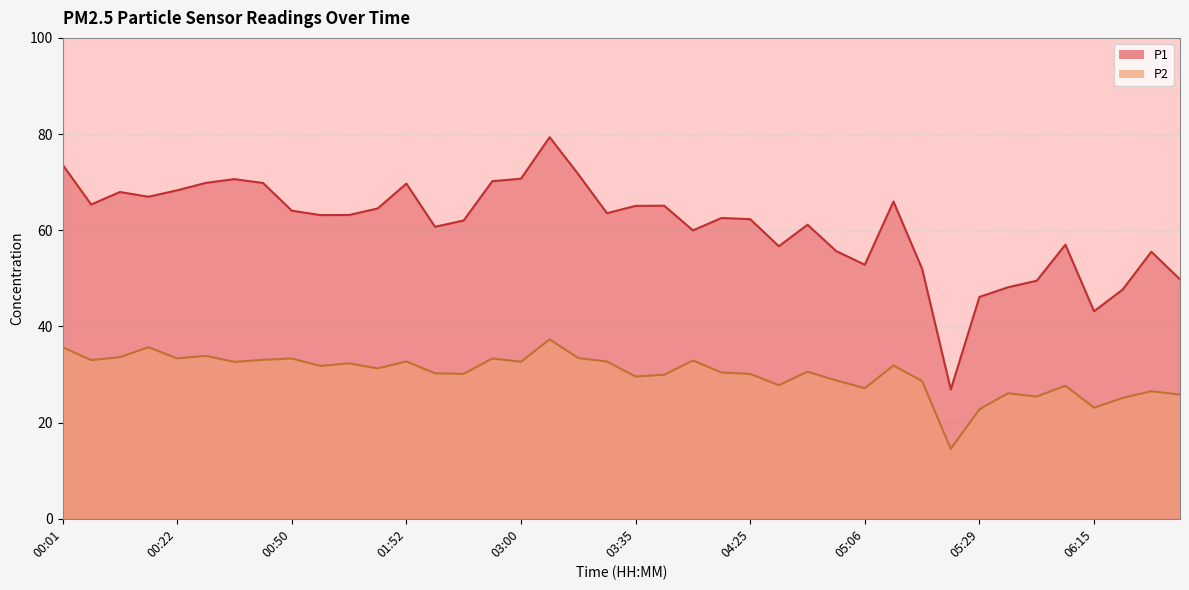

Reading left to right, extract all data points from this chart.

P1: 00:01=73.7	00:07=65.3	00:12=68.0	00:17=67.0	00:22=68.3	00:27=69.8	00:33=70.6	00:38=69.8	00:50=64.1	01:01=63.1	01:39=63.2	01:46=64.5	01:52=69.7	02:16=60.7	02:29=62.0	02:35=70.2	03:00=70.7	03:06=79.3	03:12=71.7	03:18=63.5	03:35=65.1	04:00=65.1	04:06=60.0	04:19=62.5	04:25=62.3	04:49=56.7	04:54=61.1	05:00=55.7	05:06=52.8	05:12=66.0	05:17=52.0	05:23=26.9	05:29=46.1	05:35=48.1	05:46=49.5	05:52=57.0	06:15=43.1	06:20=47.7	06:32=55.5	06:43=49.8
P2: 00:01=35.7	00:07=33.0	00:12=33.6	00:17=35.7	00:22=33.4	00:27=33.9	00:33=32.6	00:38=33.0	00:50=33.3	01:01=31.8	01:39=32.3	01:46=31.3	01:52=32.7	02:16=30.2	02:29=30.1	02:35=33.3	03:00=32.6	03:06=37.3	03:12=33.4	03:18=32.7	03:35=29.6	04:00=29.9	04:06=32.9	04:19=30.4	04:25=30.1	04:49=27.8	04:54=30.6	05:00=28.8	05:06=27.1	05:12=31.9	05:17=28.6	05:23=14.5	05:29=22.8	05:35=26.1	05:46=25.4	05:52=27.7	06:15=23.1	06:20=25.1	06:32=26.5	06:43=25.8